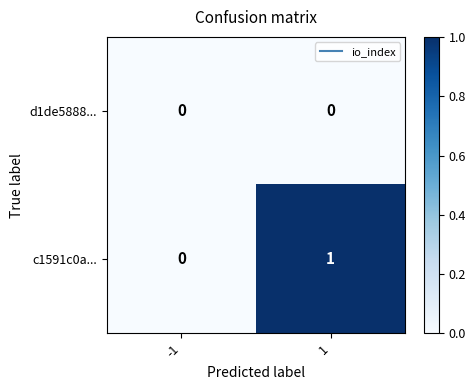

Count the number of categories in the chart.

2